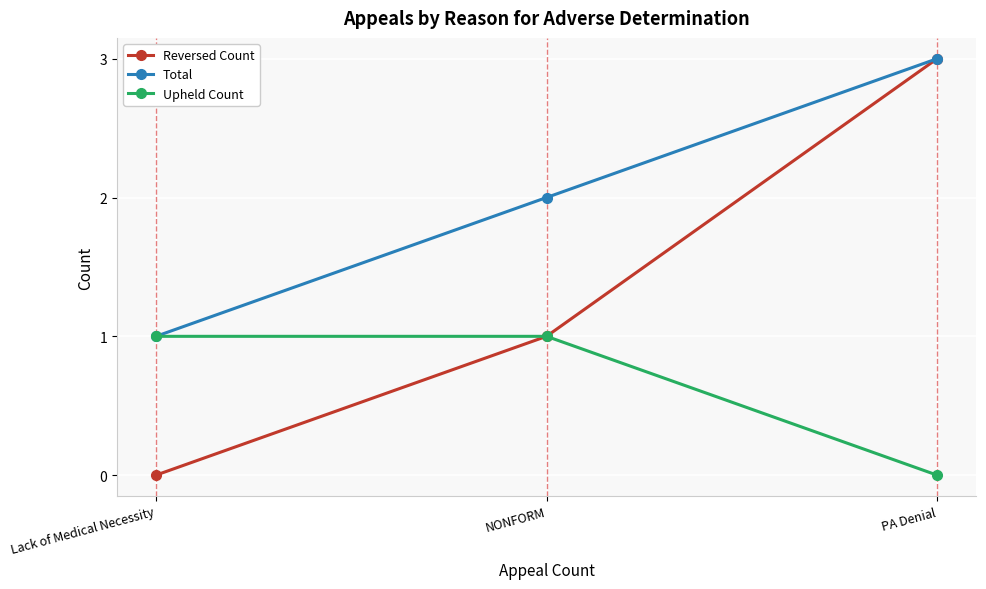

Which category has the lowest value in the Total series?

Lack of Medical Necessity